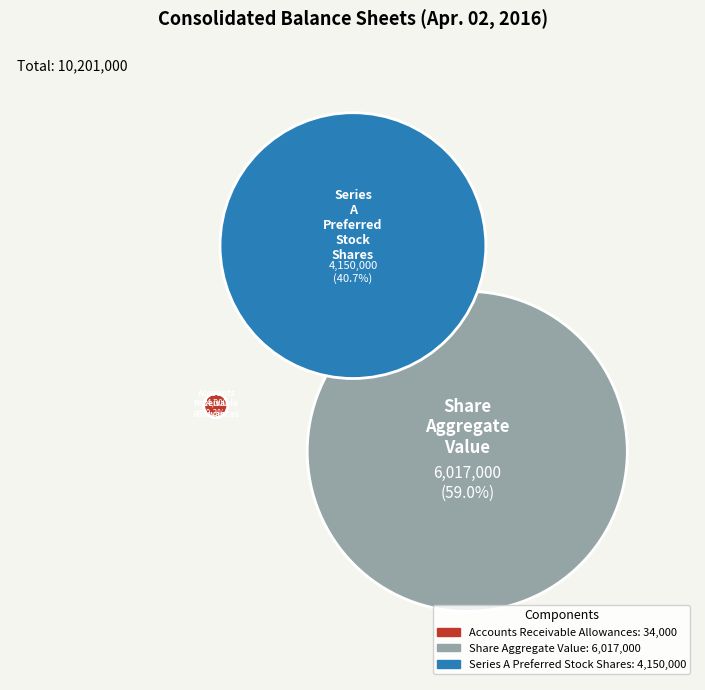

How much of the chart is everything except Accounts Receivable Allowances?

99.7%